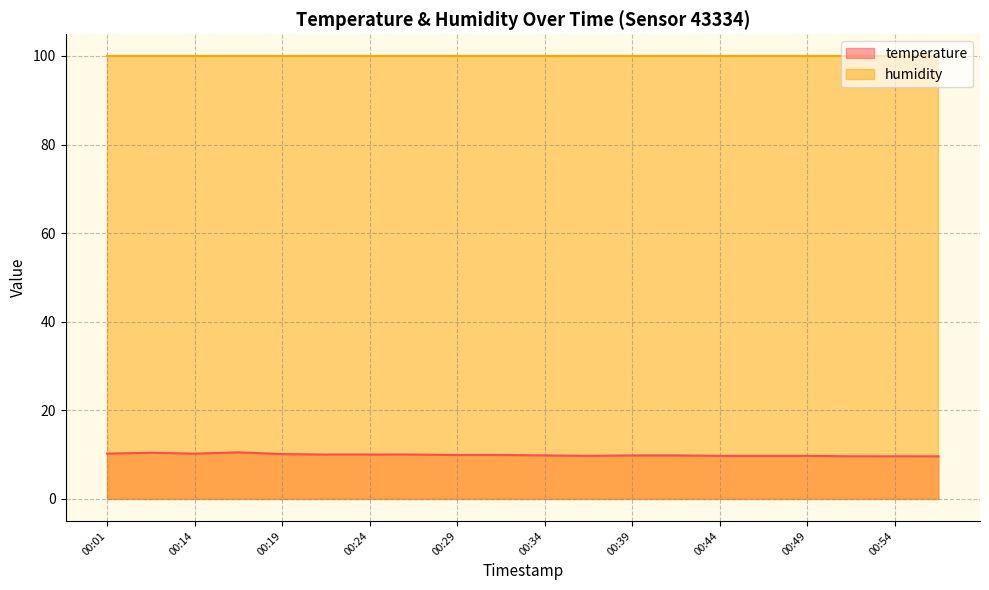

List the labels in order of value, smallest first.

00:51, 00:54, 00:56, 00:37, 00:44, 00:46, 00:49, 00:34, 00:39, 00:41, 00:29, 00:32, 00:22, 00:24, 00:27, 00:19, 00:01, 00:14, 00:06, 00:16